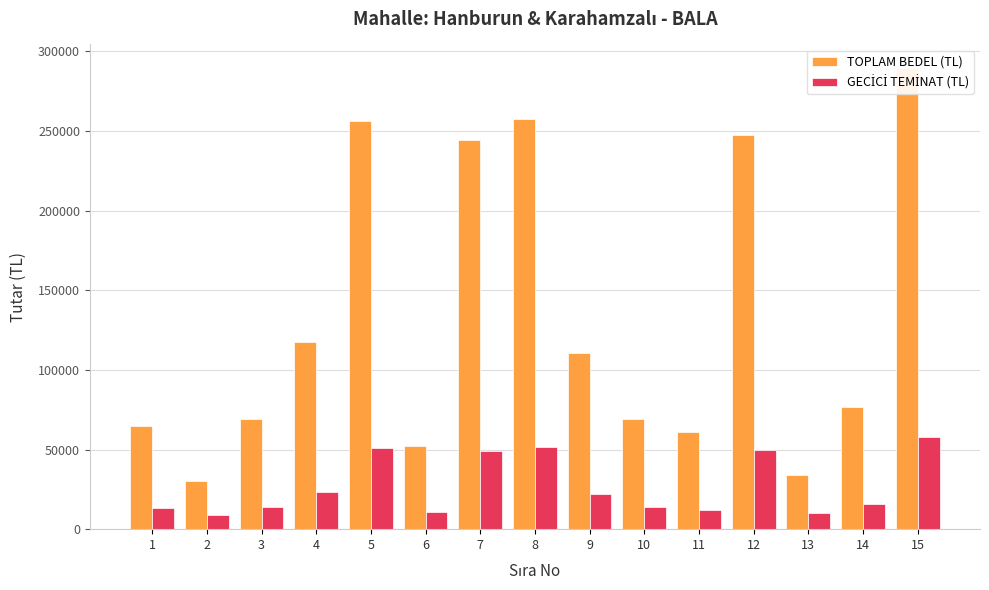

Which series has the largest total across all categories?

TOPLAM BEDEL (TL)